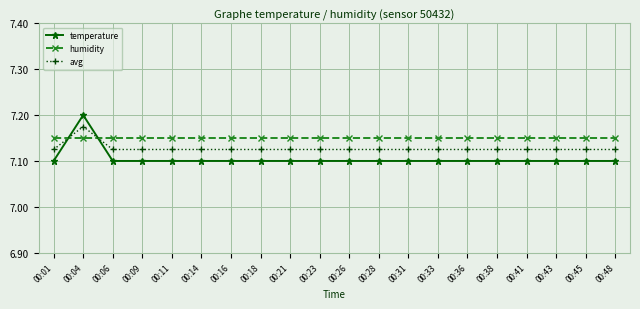

Which series ends up on top after the final intersection of humidity and temperature?

humidity